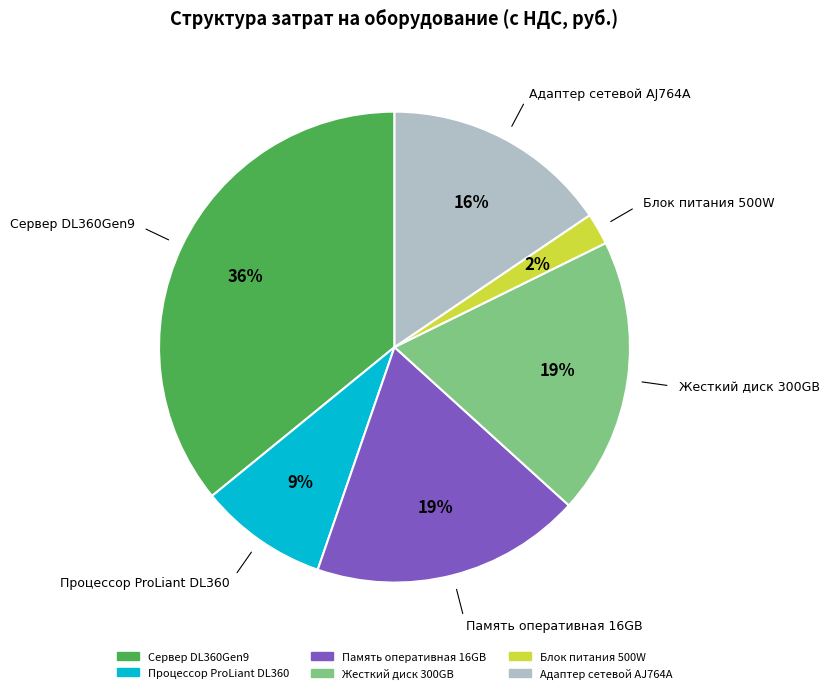

Which category has the smallest portion of the pie?

Блок питания 500W